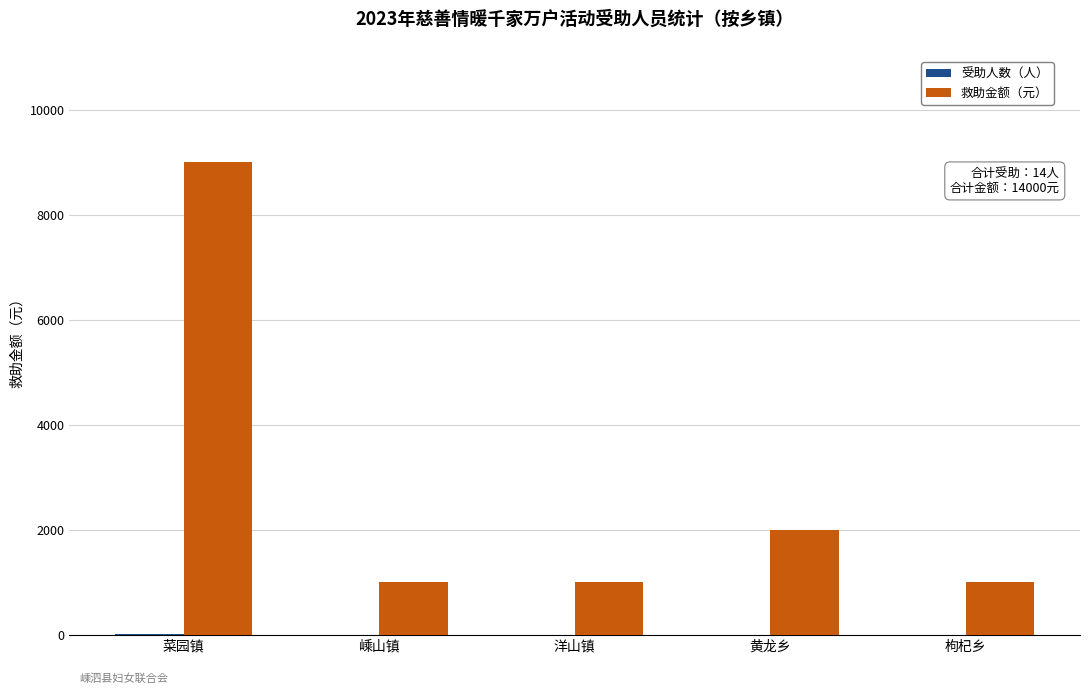

Is it true that 救助金额（元） equals 9000 at 菜园镇?

True